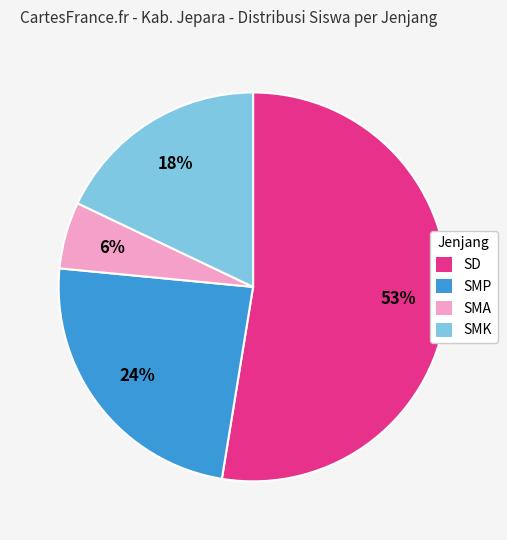

Is there a majority slice in this chart?

Yes